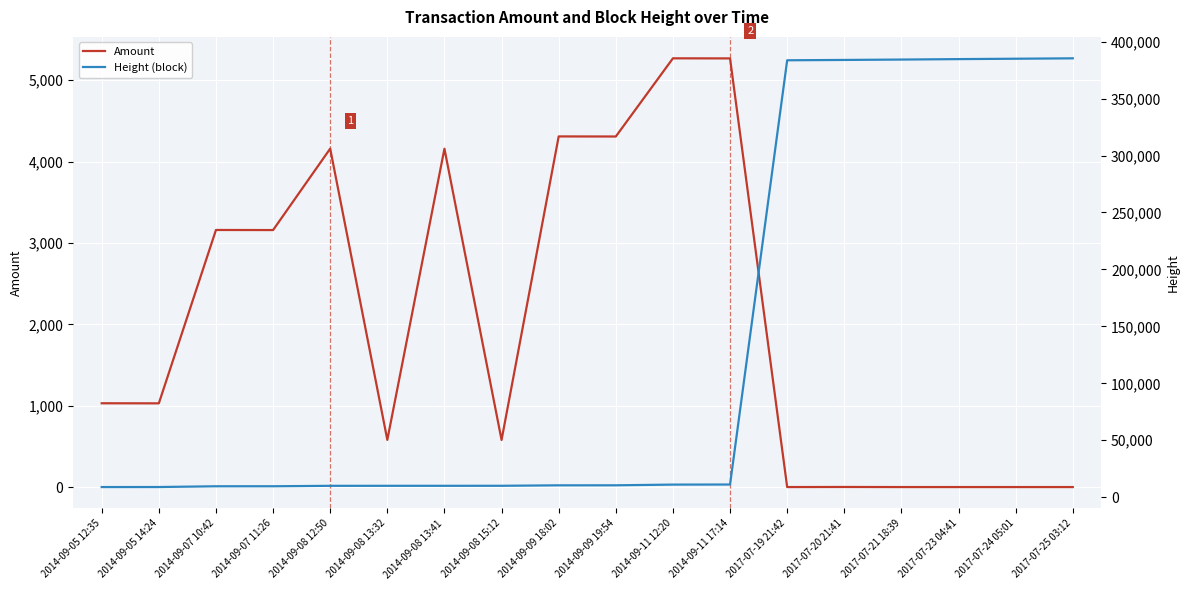

Reading right to left, list all the values displayed in this chart.

Amount: 2017-07-25 03:12=0	2017-07-24 05:01=0	2017-07-23 04:41=0	2017-07-21 18:39=0	2017-07-20 21:41=1	2017-07-19 21:42=0	2014-09-11 17:14=5269	2014-09-11 12:20=5270	2014-09-09 19:54=4309	2014-09-09 18:02=4310	2014-09-08 15:12=579	2014-09-08 13:41=4159	2014-09-08 13:32=580	2014-09-08 12:50=4160	2014-09-07 11:26=3159	2014-09-07 10:42=3160	2014-09-05 14:24=1029	2014-09-05 12:35=1030
Height (block): 2017-07-25 03:12=385333	2017-07-24 05:01=384980	2017-07-23 04:41=384642	2017-07-21 18:39=384250	2017-07-20 21:41=383917	2017-07-19 21:42=383621	2014-09-11 17:14=11156	2014-09-11 12:20=11088	2014-09-09 19:54=10476	2014-09-09 18:02=10452	2014-09-08 15:12=10053	2014-09-08 13:41=10031	2014-09-08 13:32=10029	2014-09-08 12:50=10020	2014-09-07 11:26=9635	2014-09-07 10:42=9624	2014-09-05 14:24=8963	2014-09-05 12:35=8934